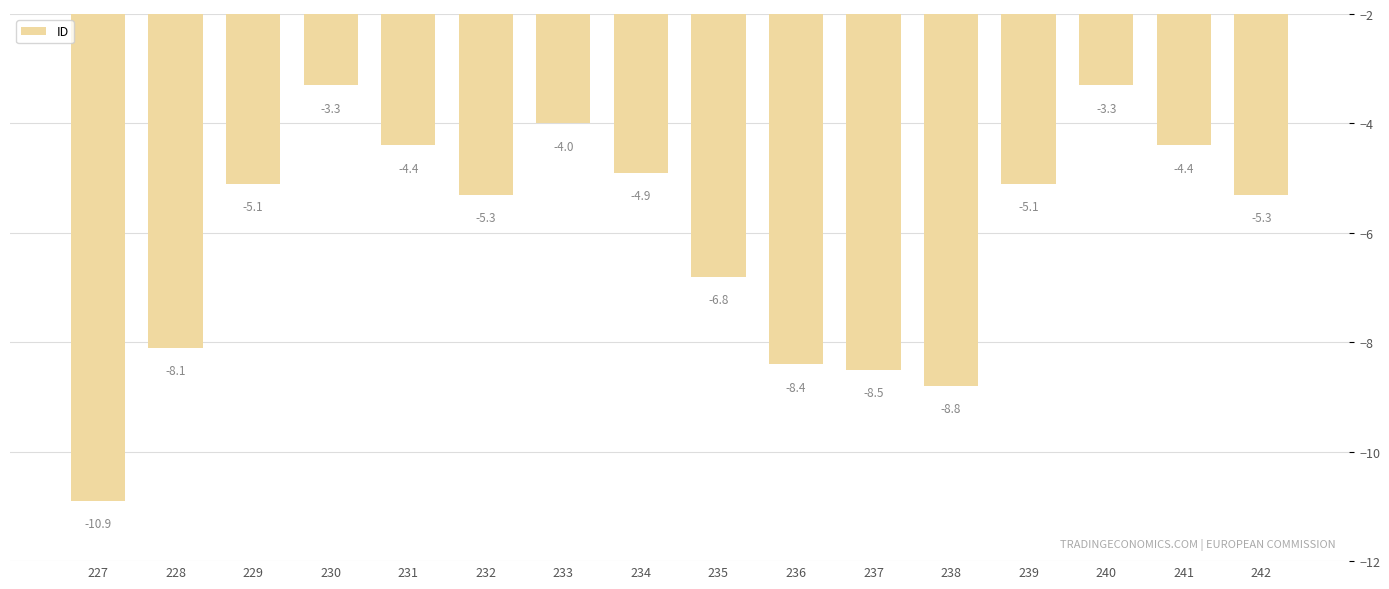

The value at 234 is -7.3. True or false?

False